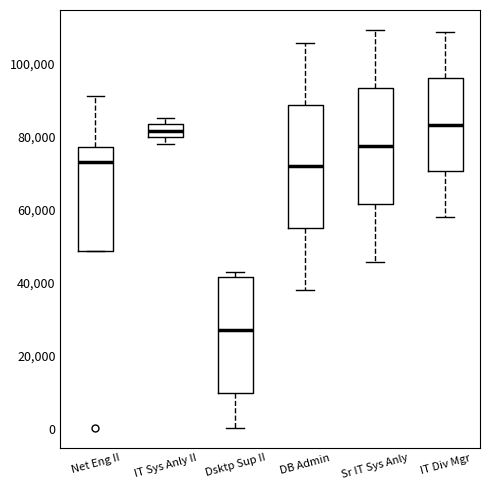

Reading left to right, transcribe this box plot: for each box, give where its median line is, the range the box spans, and where its two whiskers end, as read against the y-axis. The values are not printed on the chart, so give them approximately, as read against the axis.

Net Eng II: median 72000, box 48000 to 78000, whiskers 48000 to 92000
IT Sys Anly II: median 82000, box 80000 to 84000, whiskers 78000 to 86000
Dsktp Sup II: median 28000, box 10000 to 42000, whiskers 0 to 44000
DB Admin: median 72000, box 54000 to 88000, whiskers 38000 to 106000
Sr IT Sys Anly: median 78000, box 62000 to 94000, whiskers 46000 to 110000
IT Div Mgr: median 84000, box 70000 to 96000, whiskers 58000 to 108000